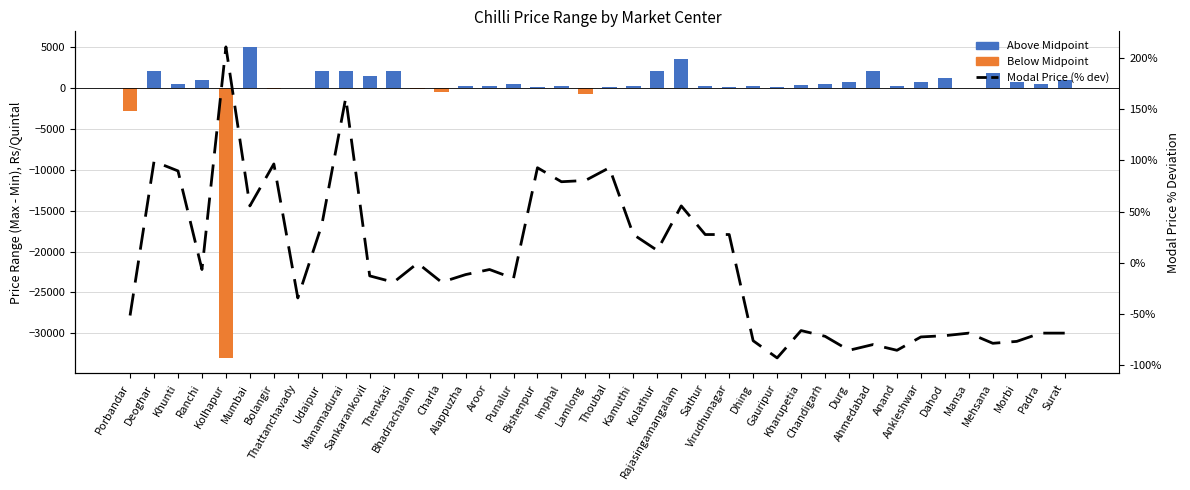

Is it true that the value at Kolhapur is 58.5?

False